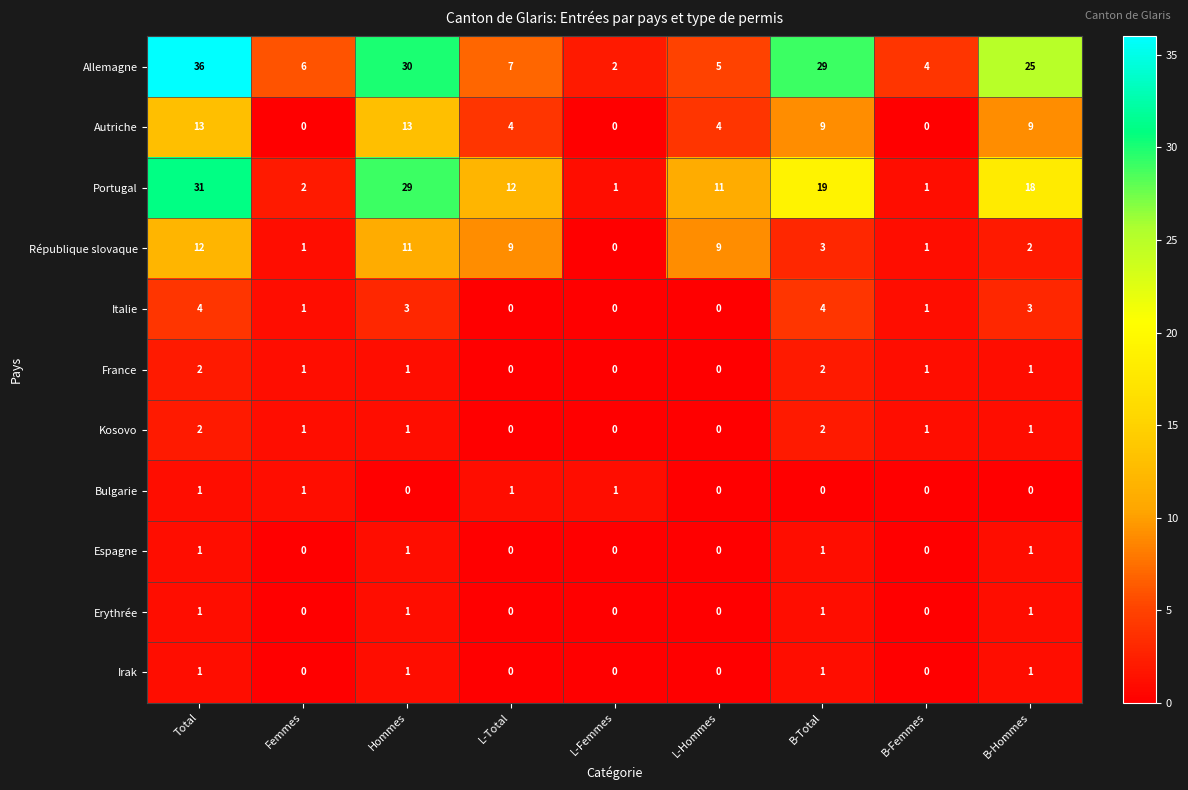

How many distinct data groups are displayed?

11